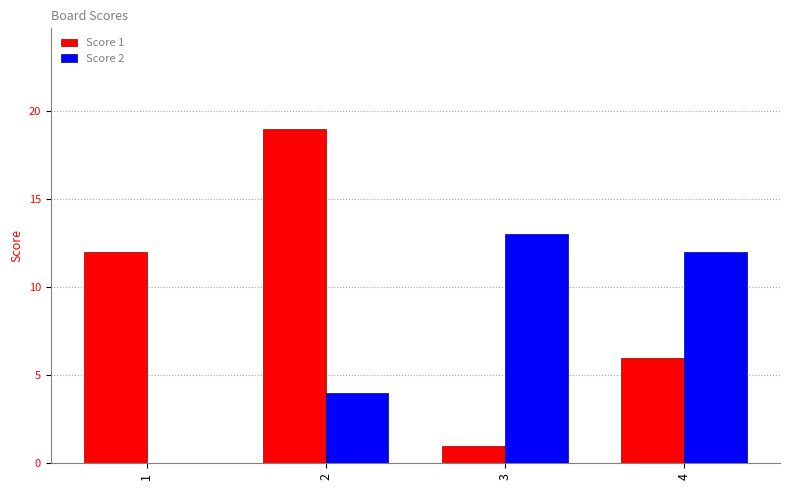

Which series has the largest total across all categories?

Score 1